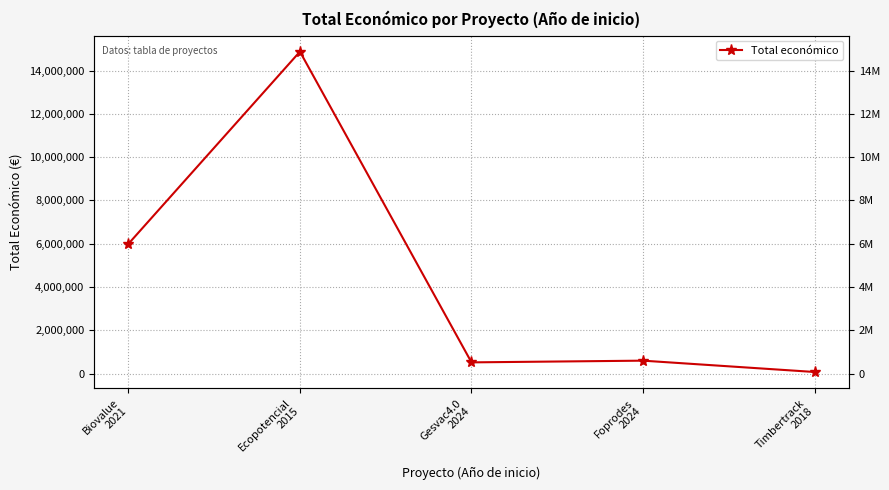

What is the approximate value at Biovalue
2021, to the nearest 50?

5993550